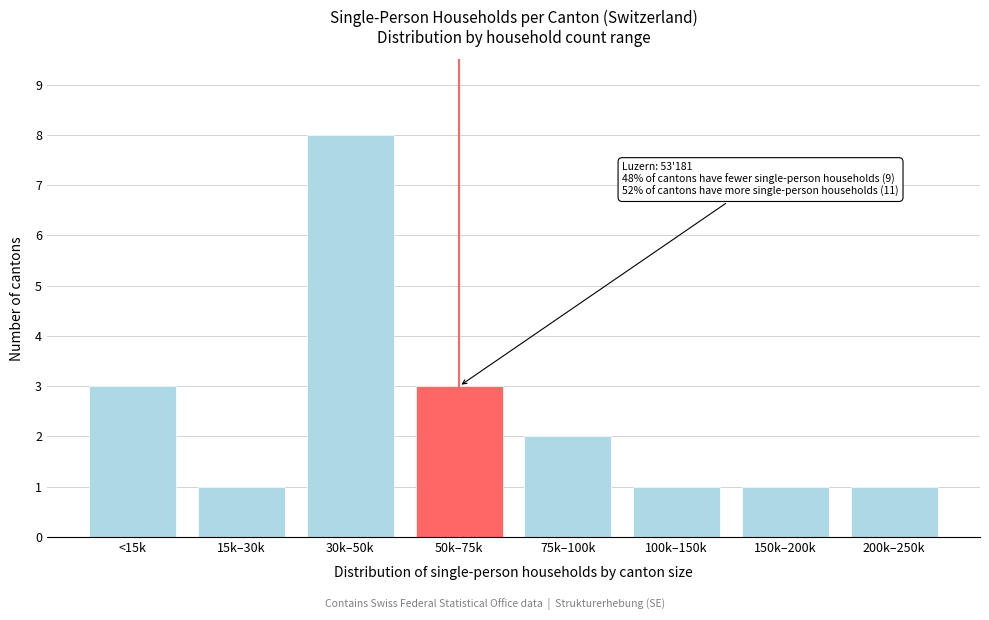

Reading left to right, list all the values displayed in this chart.

<15k=3	15k–30k=1	30k–50k=8	50k–75k=3	75k–100k=2	100k–150k=1	150k–200k=1	200k–250k=1